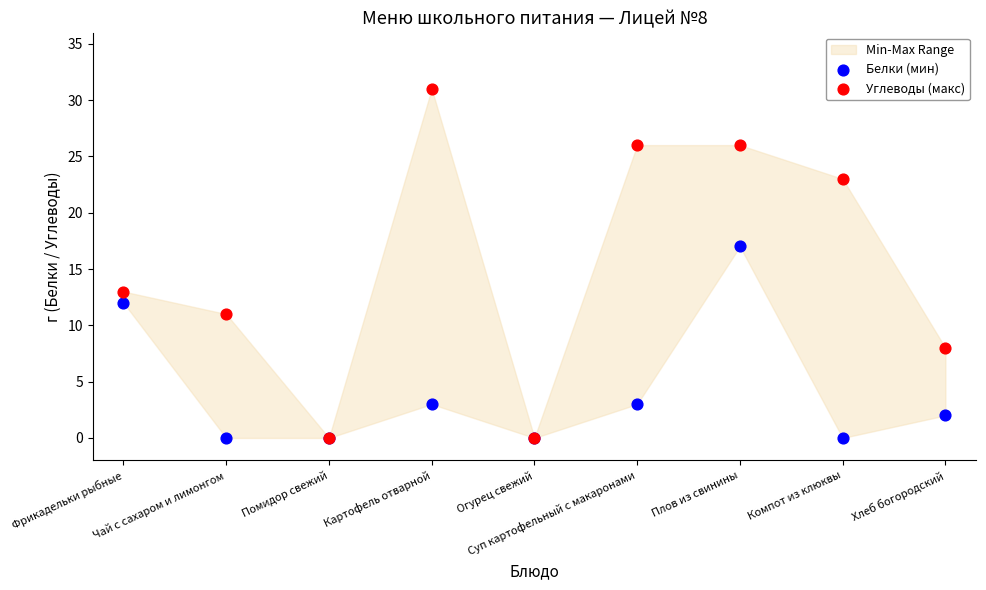

Which series has the largest Y range (max minus min)?

Углеводы (макс)